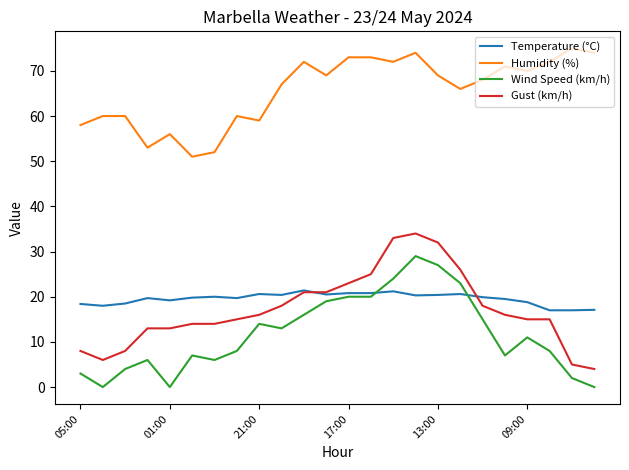

Which series has the largest total across all categories?

Humidity (%)